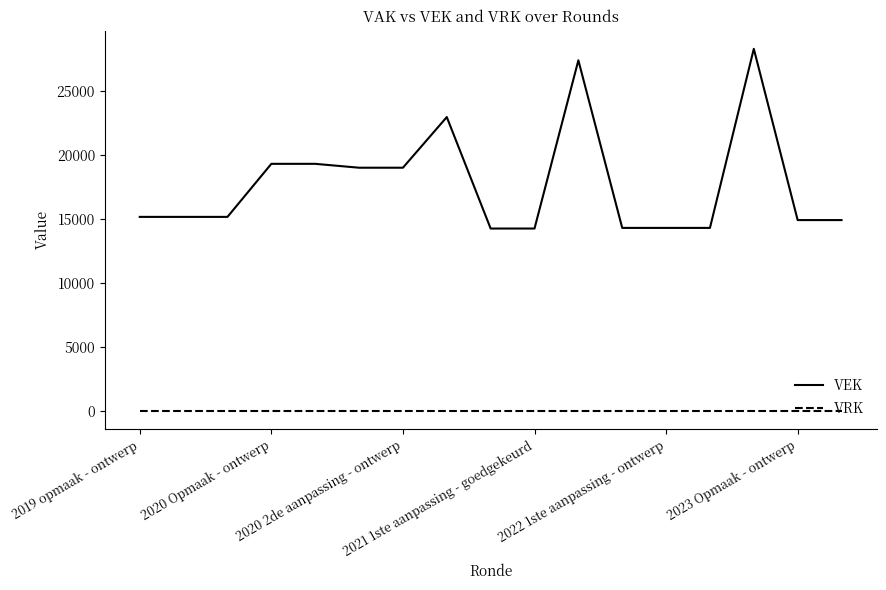

What is the greatest value displayed?

28271